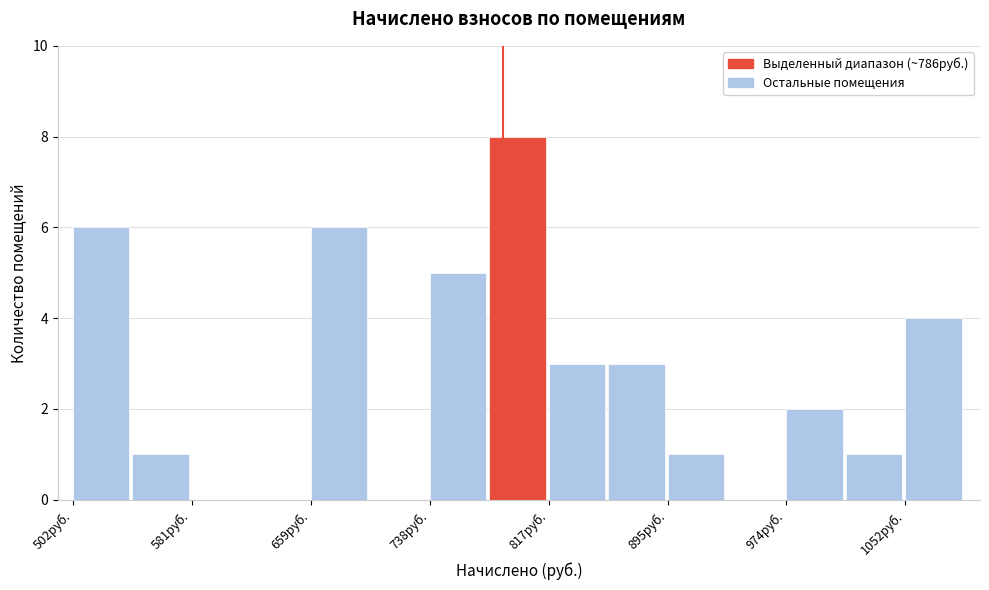

Read against the x-axis, roughly where is the centre of the tallest bar?

800